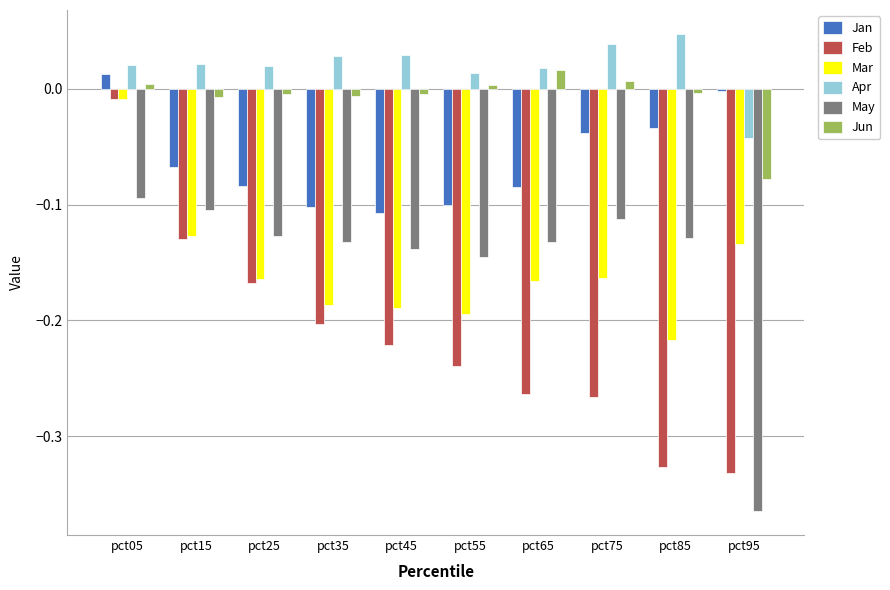

What is the spread (max minus min) of values at pct65?

0.3